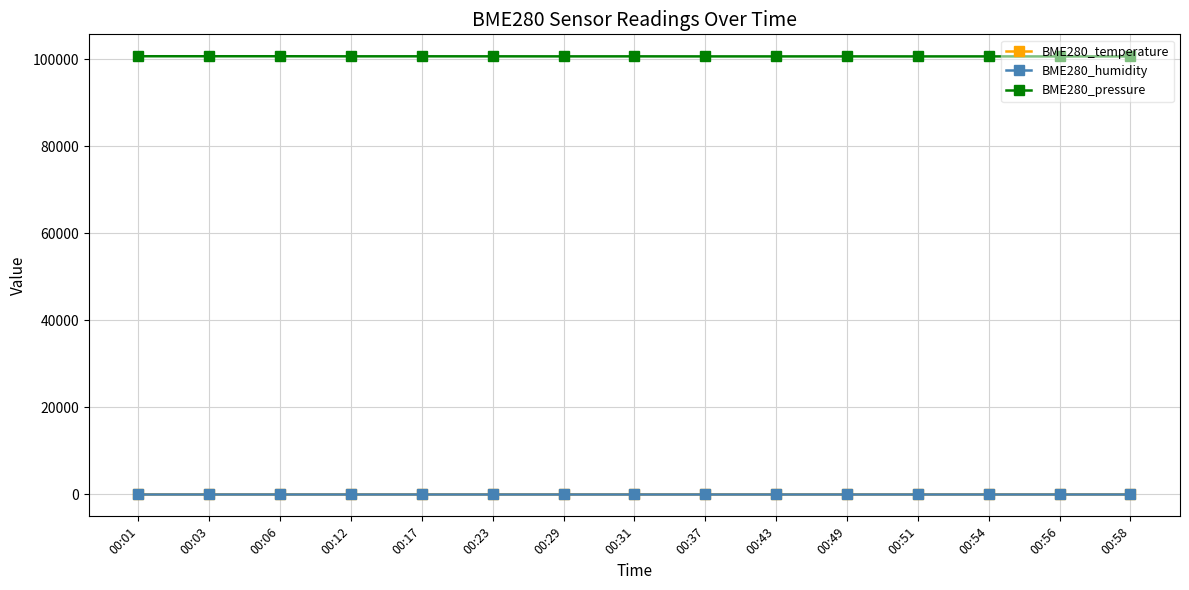

True or false: BME280_pressure has more than 1 points higher than both neighbors.

True